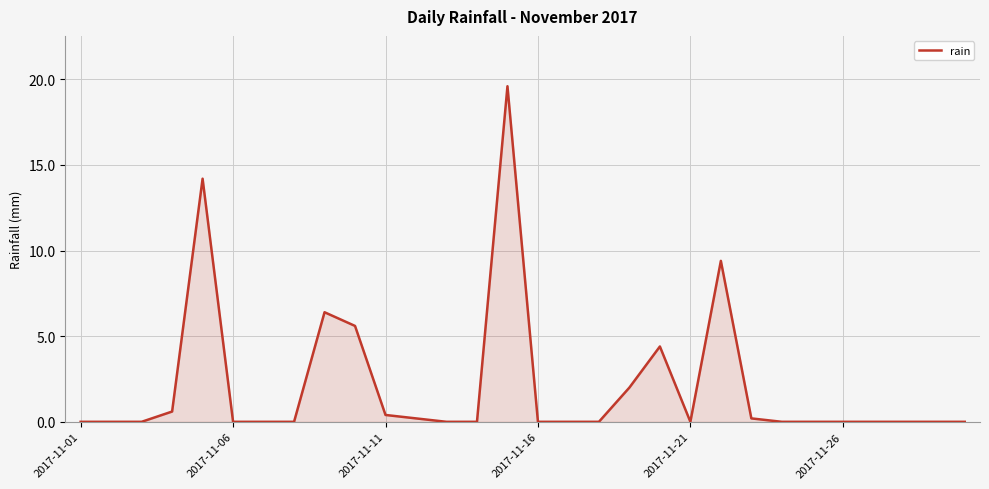

What is the greatest value displayed?

19.6